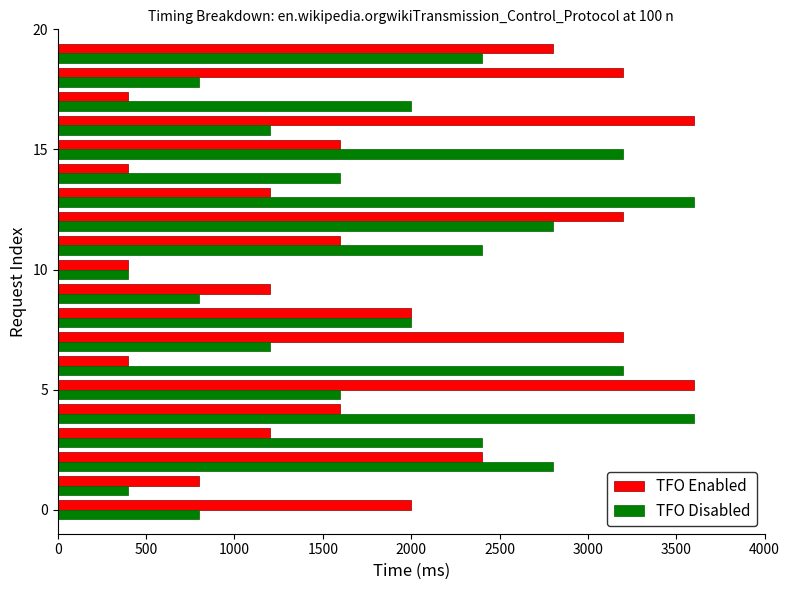

At how many categories does at least one series exceed 527?

19